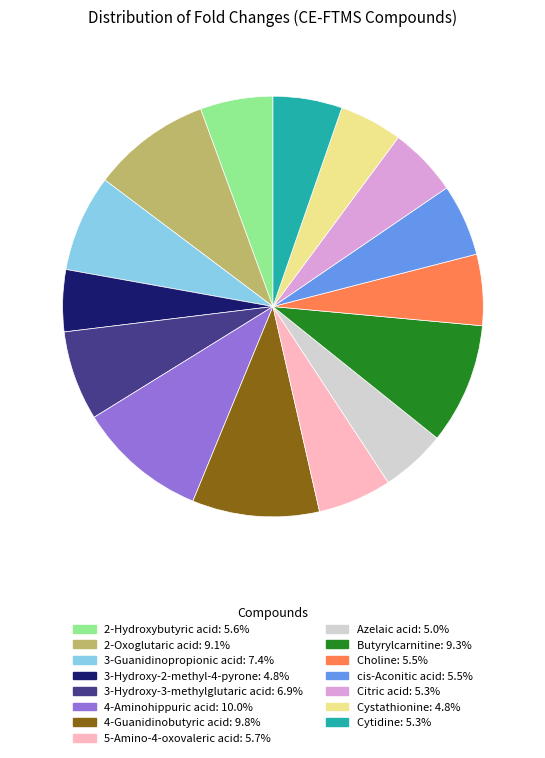

Is the sum of Butyrylcarnitine and 2-Oxoglutaric acid greater than half?

No